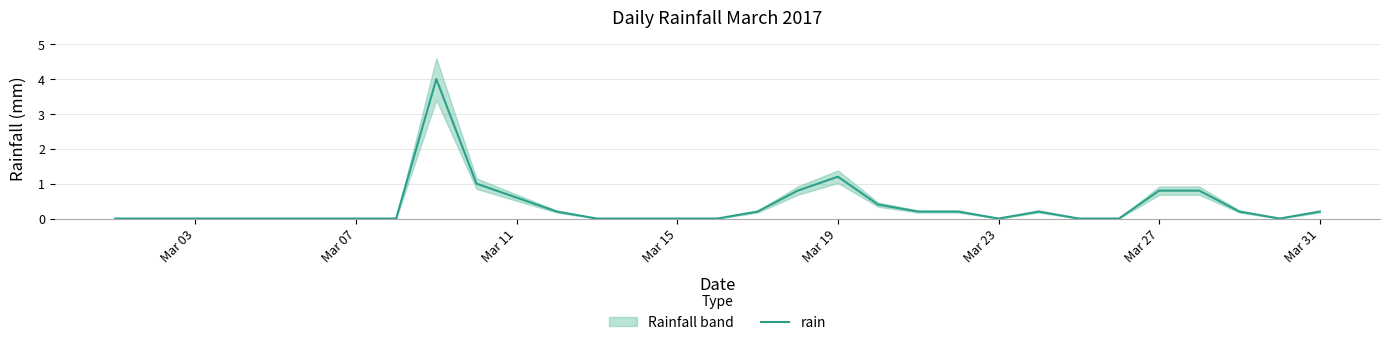

How many points are higher than both their immediate neighbors (excluding endpoints)?

3